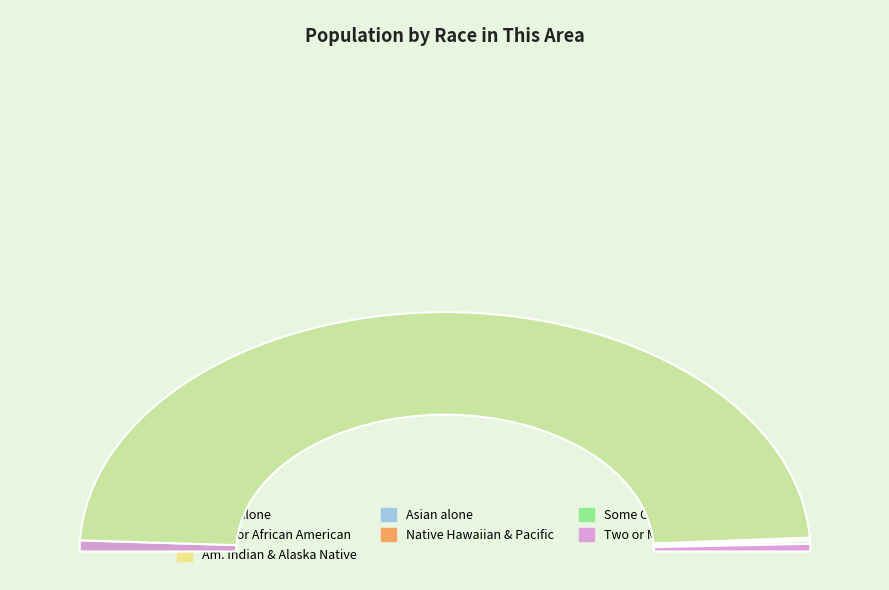

What is the largest slice in the pie chart?

Black or African American alone